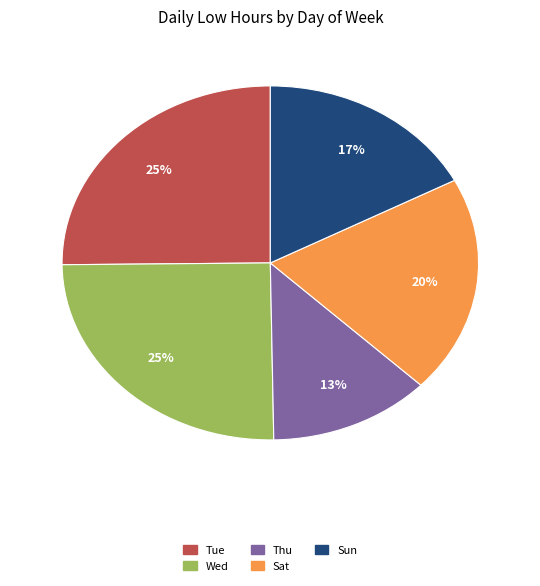

Is the sum of Sat and Wed greater than half?

No